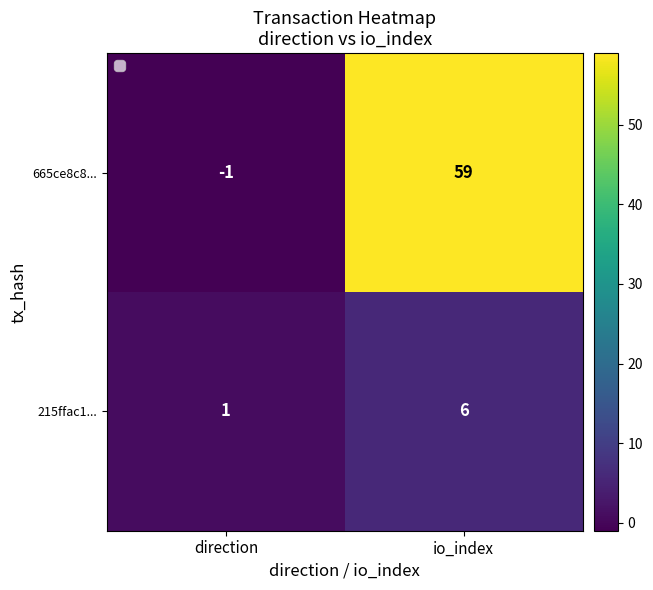

The value of 665ce8c8... at io_index is 59. True or false?

True